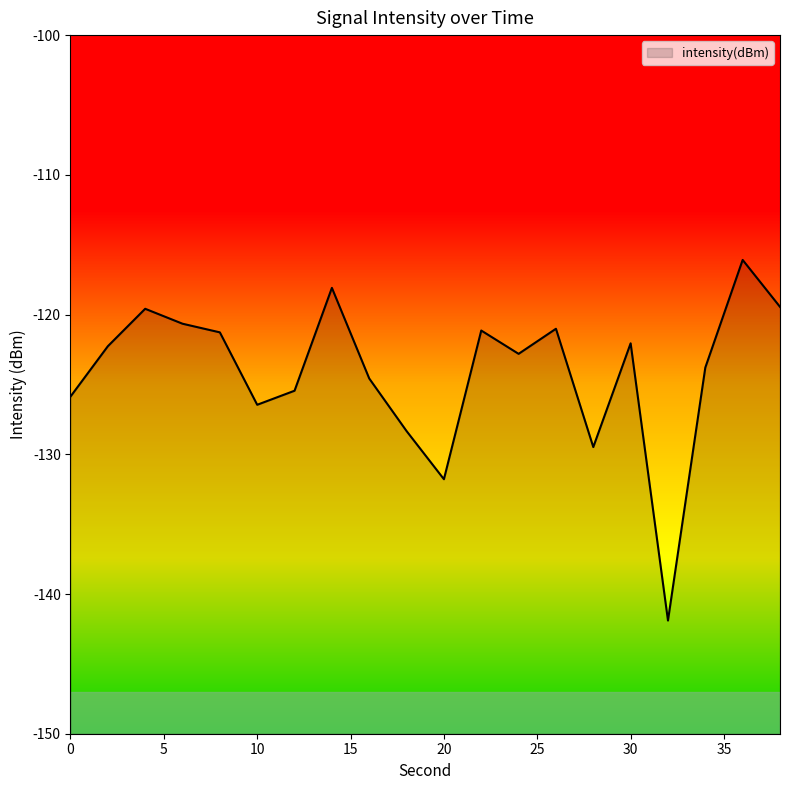

What is the smallest value displayed?

-141.9